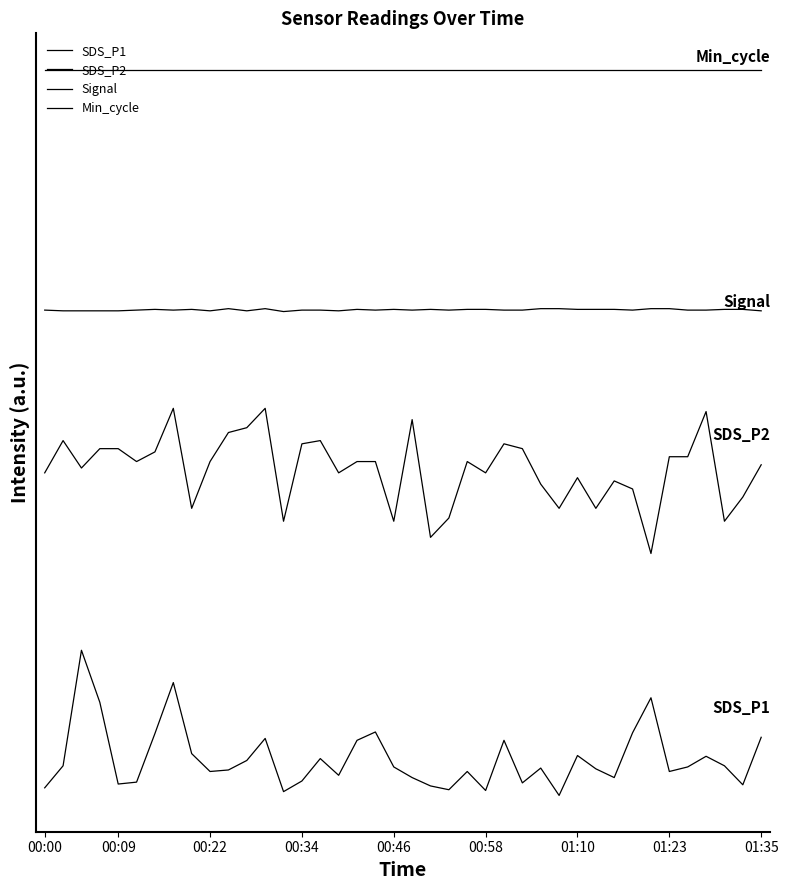

Is this an area chart (filled region under the line)?

No